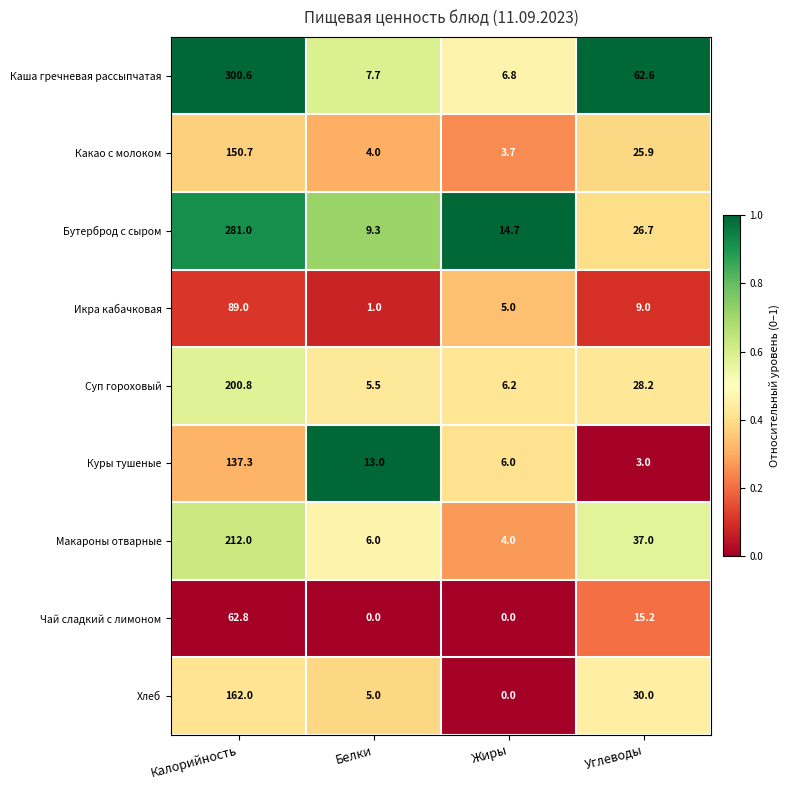

Which series changed the most between Калорийность and Жиры?

Каша гречневая рассыпчатая